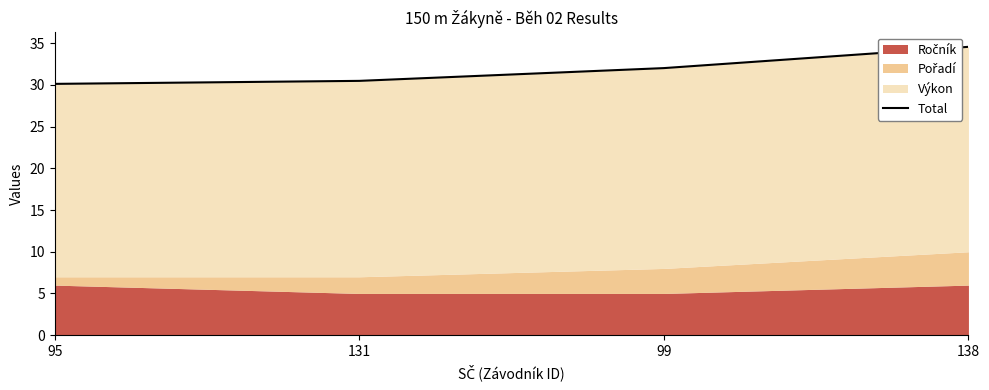

Is it true that the value at 95 is 44.9?

False